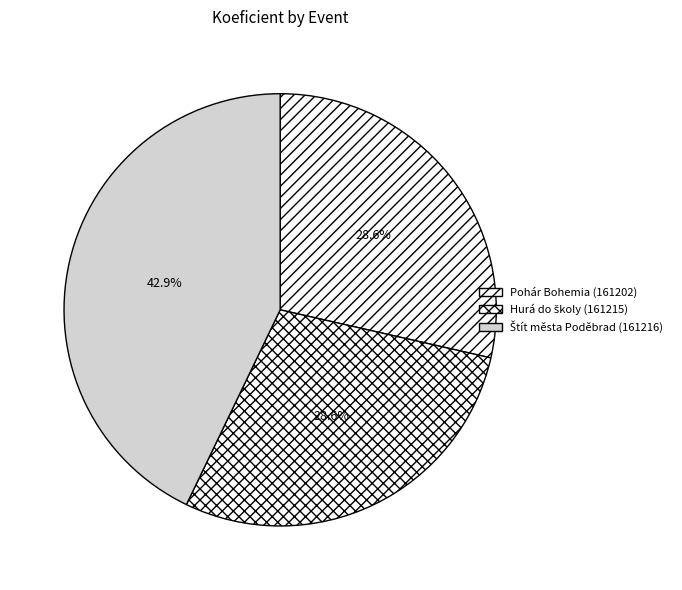

Is there any slice that represents more than half of the pie?

No